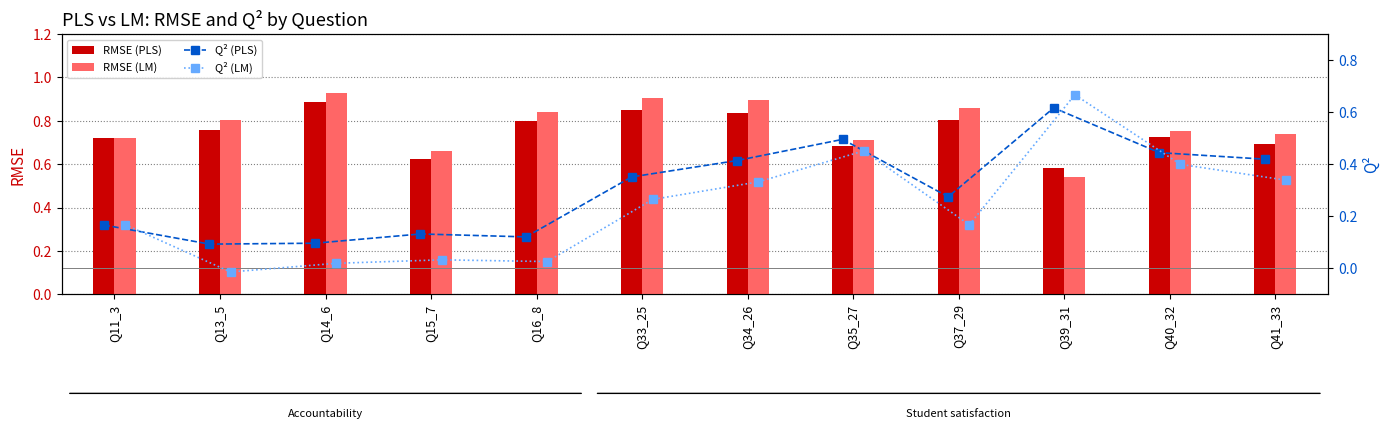

Which category has the highest value in the RMSE (PLS) series?

Q14_6